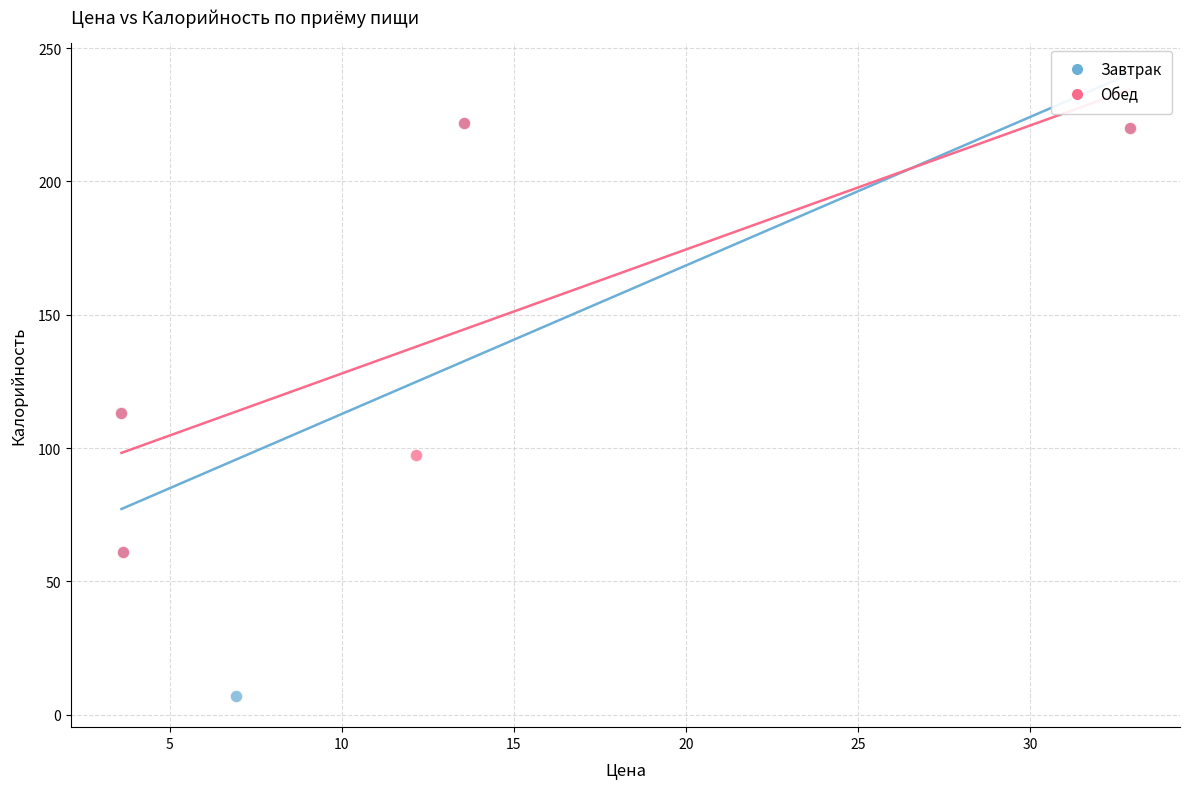

Which series has the largest Y range (max minus min)?

Завтрак